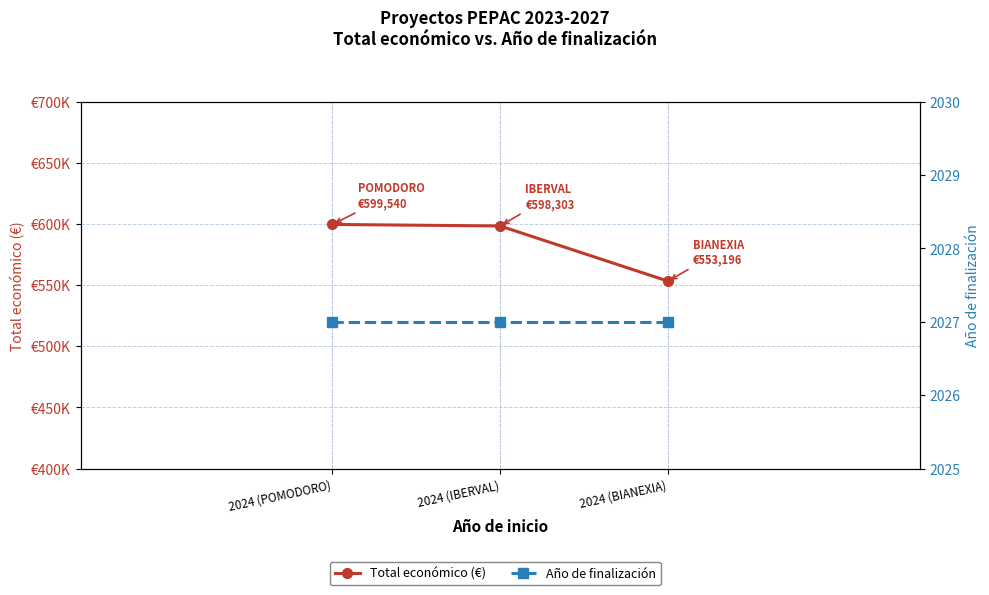

Where is Año de finalización nearest to the value 2027?

2024 (POMODORO)